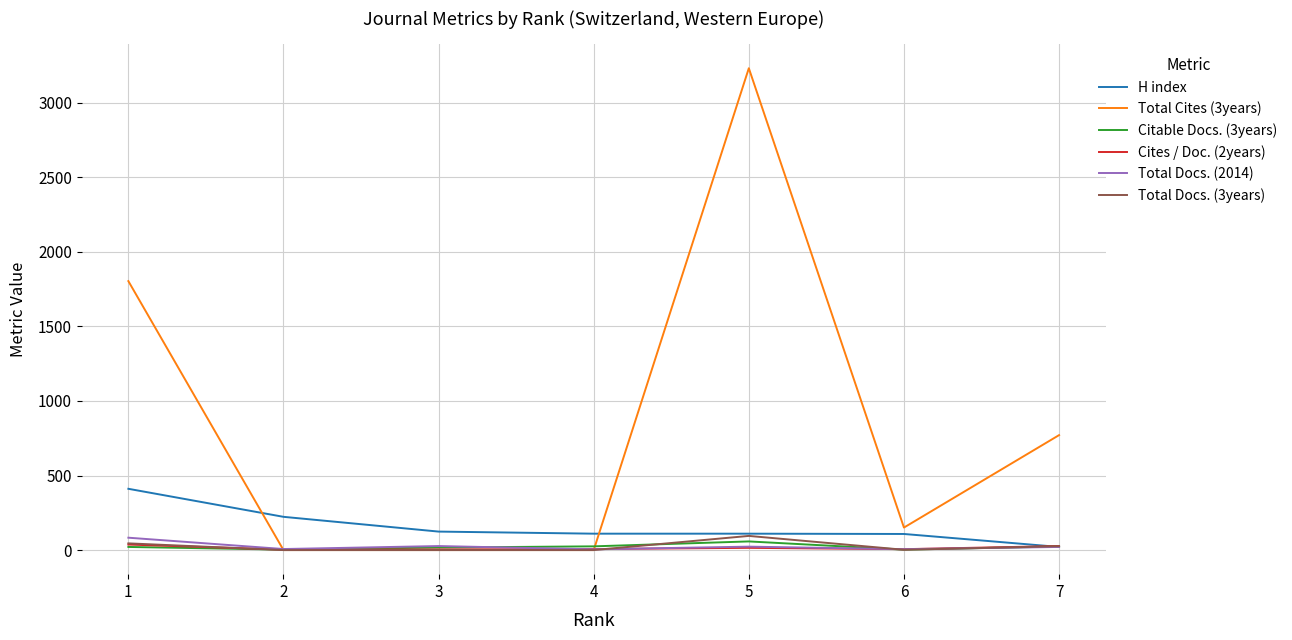

How many categories are shown in the chart?

7